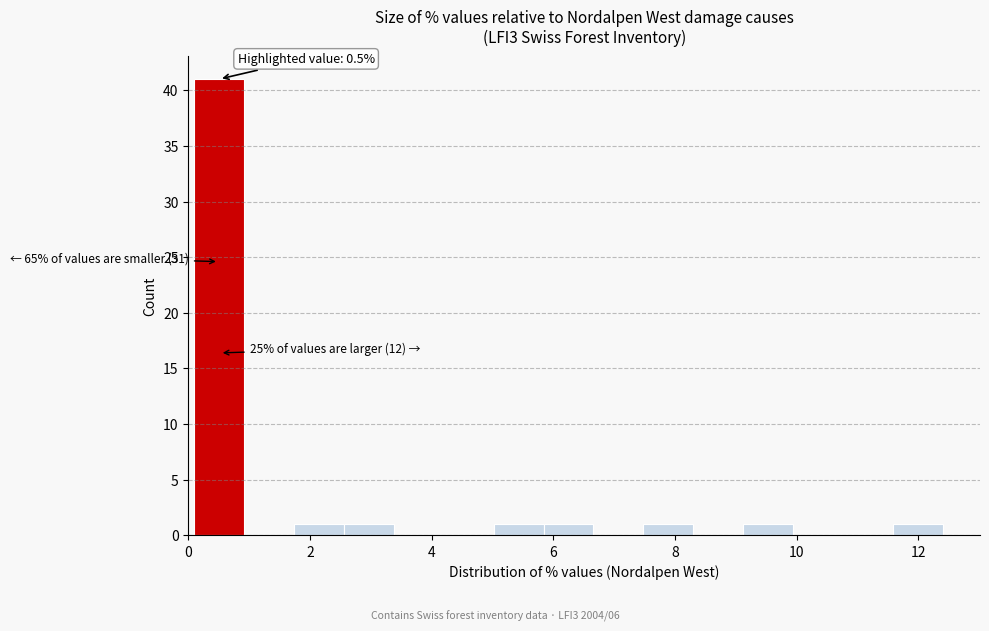

Over which range of the x-axis is the bar tallest?

0.10 to 0.92